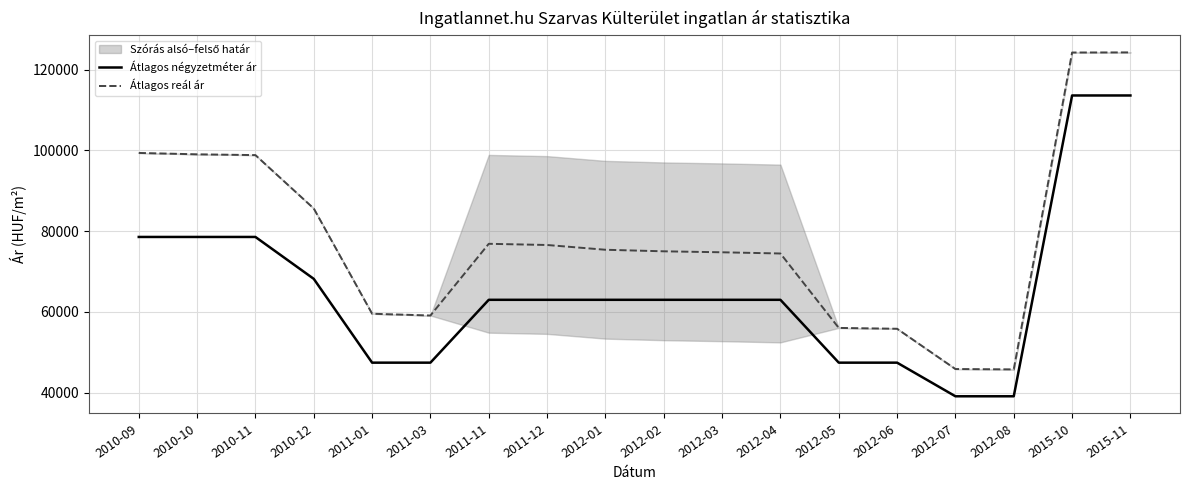

Reading right to left, list all the values displayed in this chart.

Átlagos négyzetméter ár: 2015-11=113636	2015-10=113636	2012-08=39083	2012-07=39083	2012-06=47416	2012-05=47416	2012-04=62993	2012-03=62993	2012-02=62993	2012-01=62993	2011-12=62993	2011-11=62993	2011-03=47416	2011-01=47416	2010-12=68186	2010-11=78571	2010-10=78571	2010-09=78571
Átlagos reál ár: 2015-11=124311	2015-10=124281	2012-08=45752	2012-07=45837	2012-06=55817	2012-05=56026	2012-04=74471	2012-03=74770	2012-02=75012	2012-01=75397	2011-12=76578	2011-11=76874	2011-03=59103	2011-01=59539	2010-12=85619	2010-11=98856	2010-10=99053	2010-09=99393